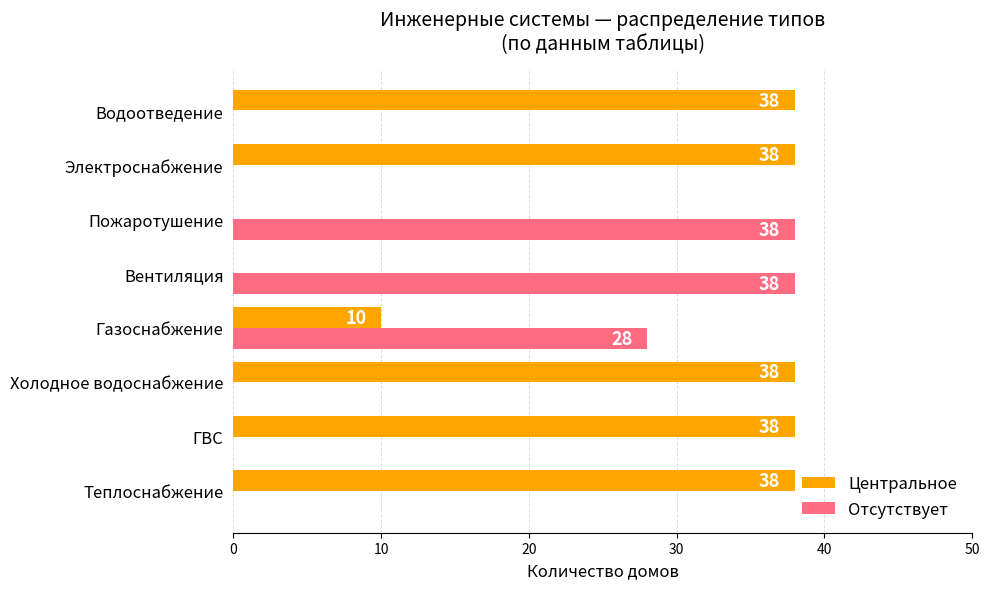

What are all the series names shown in the legend?

Центральное, Отсутствует